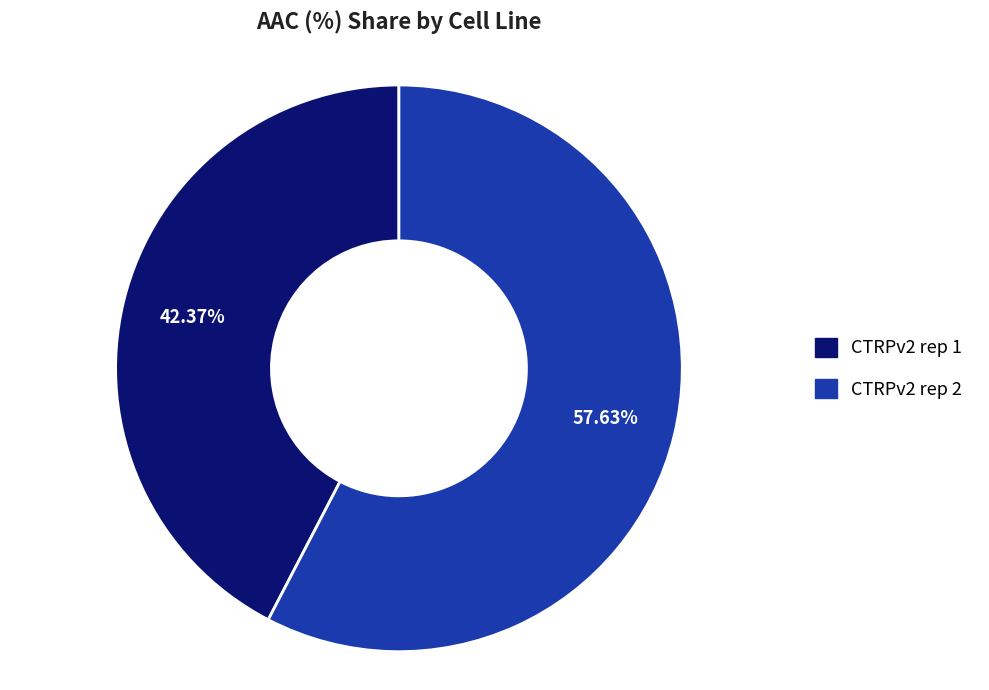

The CTRPv2 rep 1 slice represents 42% of the pie. True or false?

True